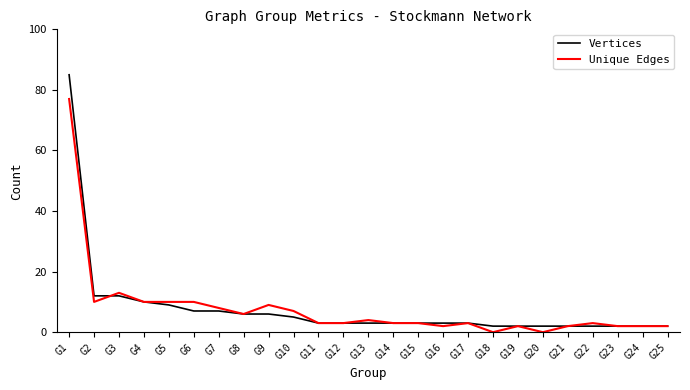

At how many categories does at least one series exceed 22?

1